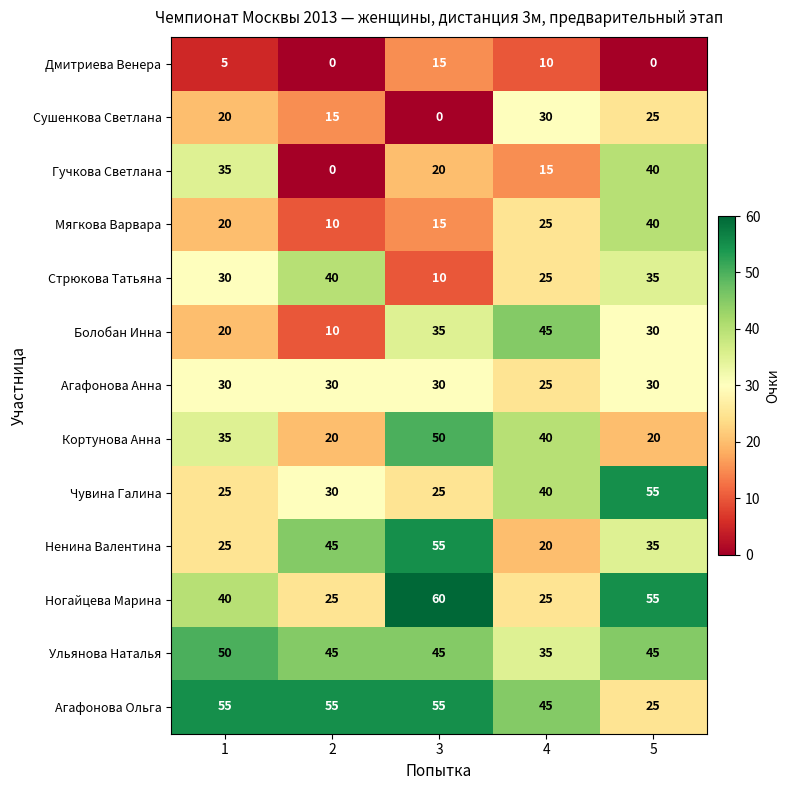

Count the number of categories in the chart.

5